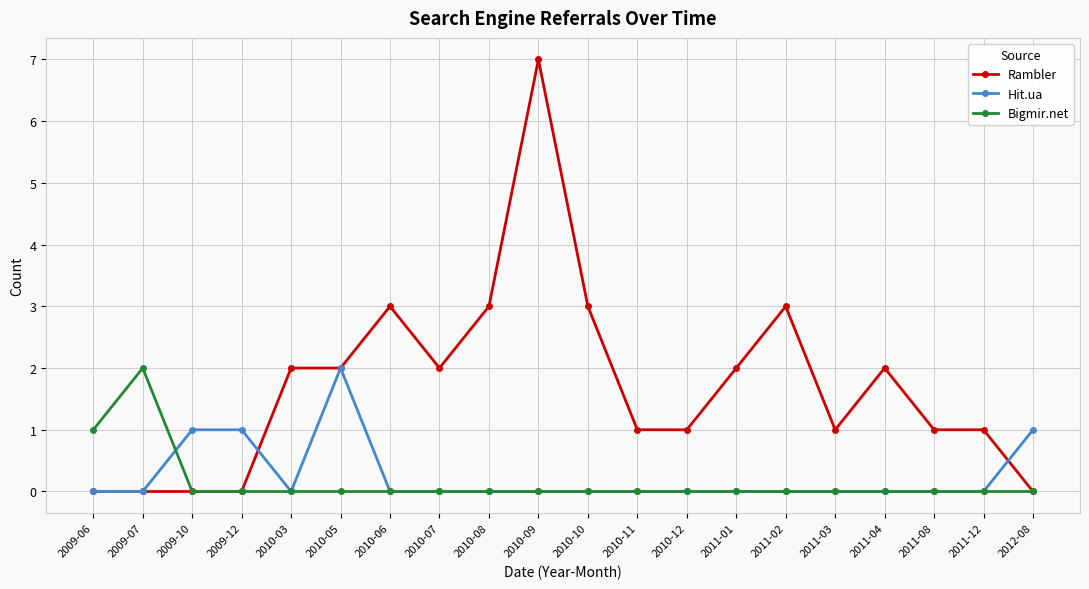

Which series changed the most between 2009-10 and 2010-07?

Rambler